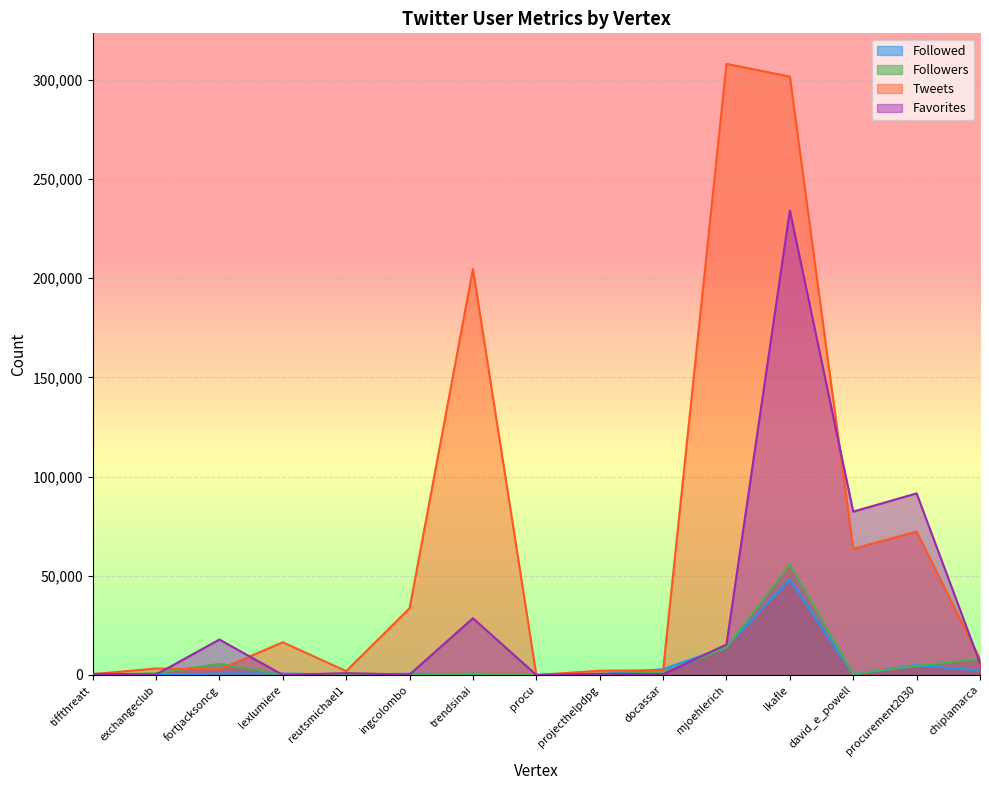

List the labels in order of Followed value, smallest first.

procu, exchangeclub, tiffthreatt, reutsmichael1, projecthelpdpg, david_e_powell, trendsinai, ingcolombo, fortjacksoncg, lexlumiere, chiplamarca, docassar, procurement2030, mjoehlerich, lkafle